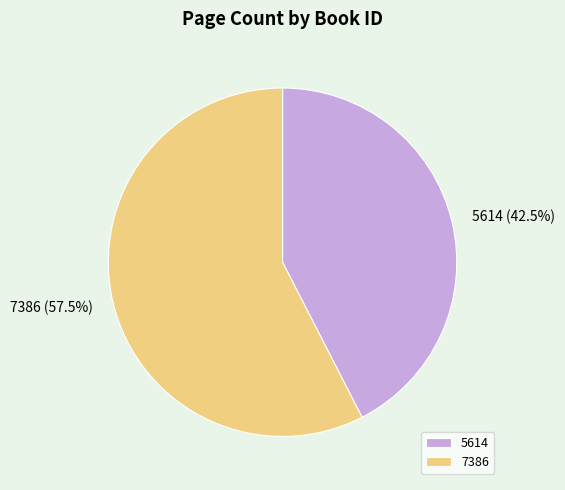

The 7386 slice represents 70% of the pie. True or false?

False